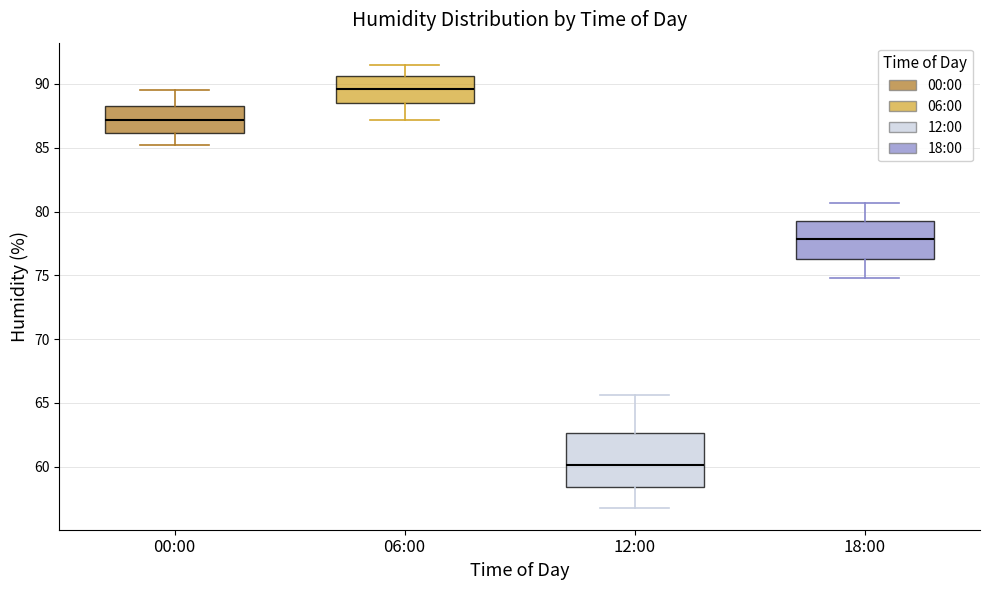

Where does the median line of the box for 18:00 sit on the y-axis? The values are not printed on the chart, so give them approximately, as read against the axis.

78.0